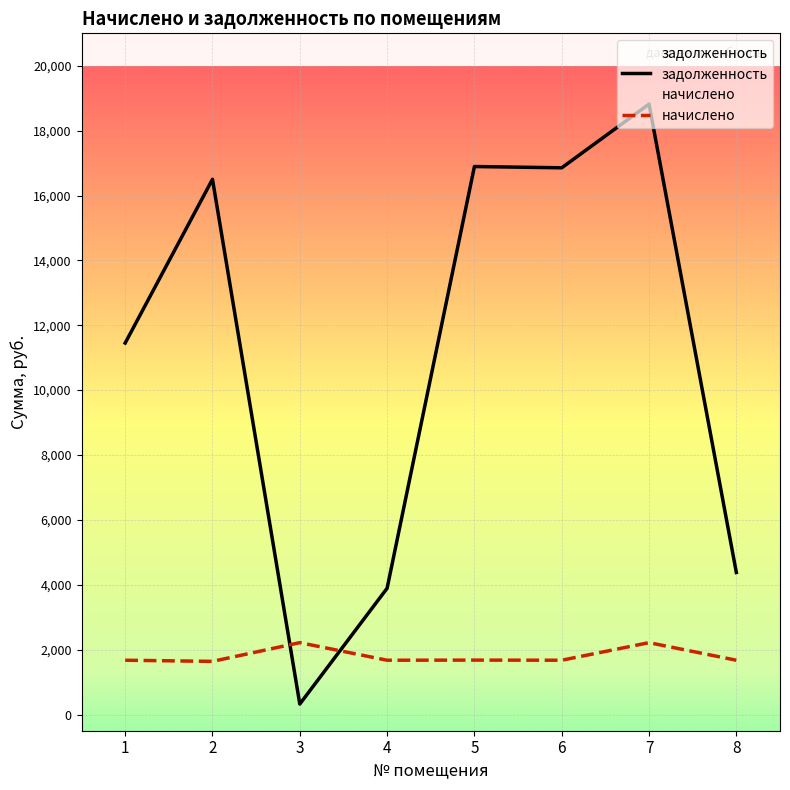

What is the spread (max minus min) of values at 1?

9778.6